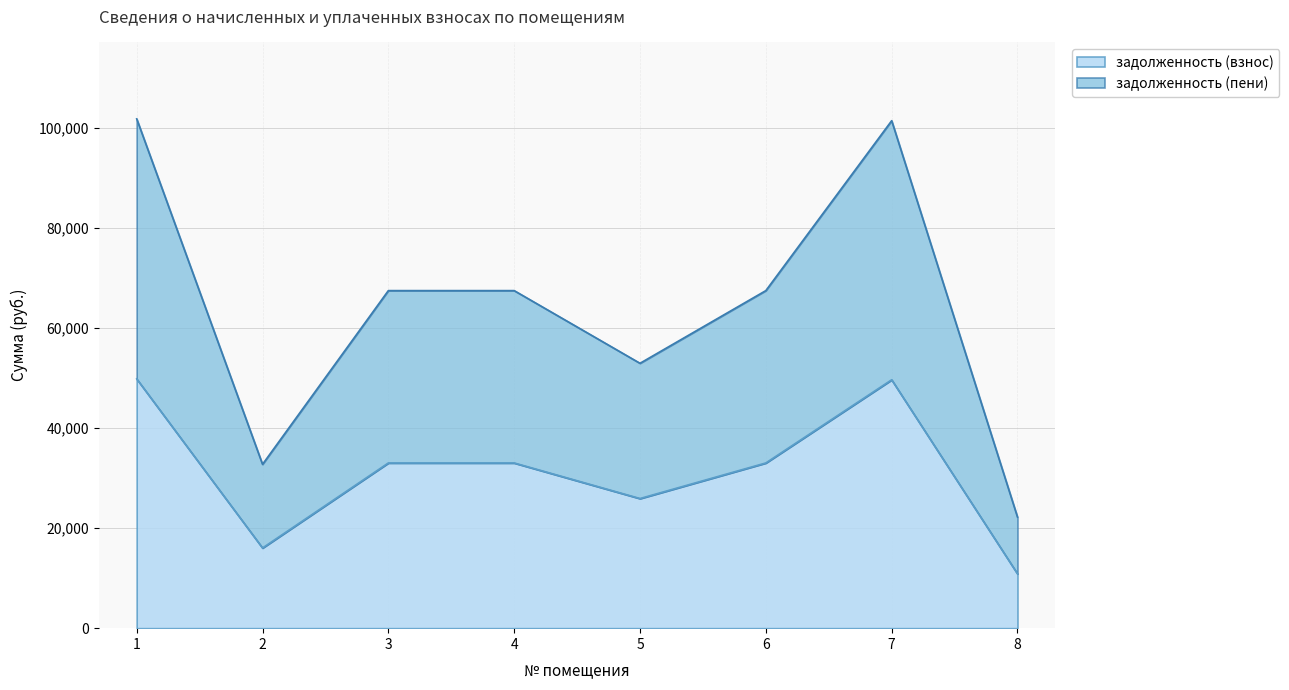

Where is задолженность (взнос) nearest to the value 30352?

3